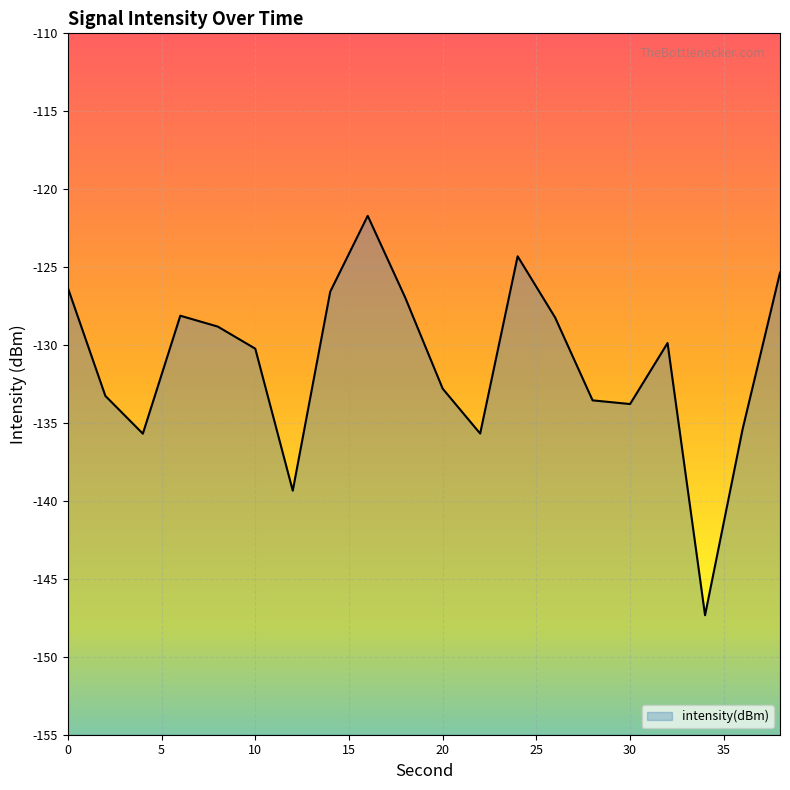

True or false: the data shows -176.8 at 0.

False